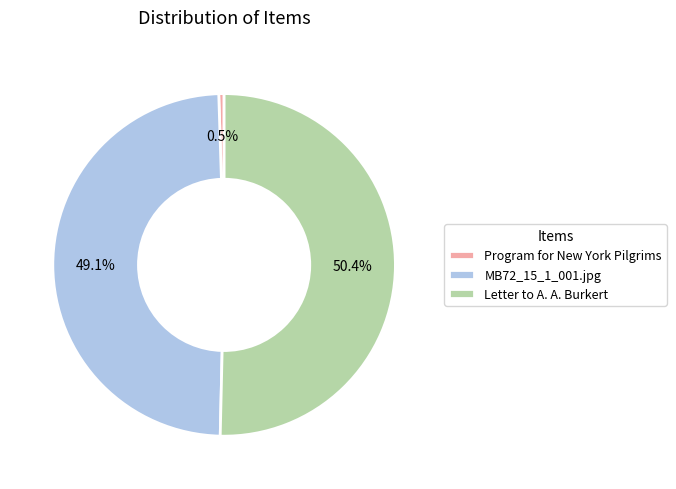

To the nearest percent, what is the difference between the largest and smallest slice percentages?

50%